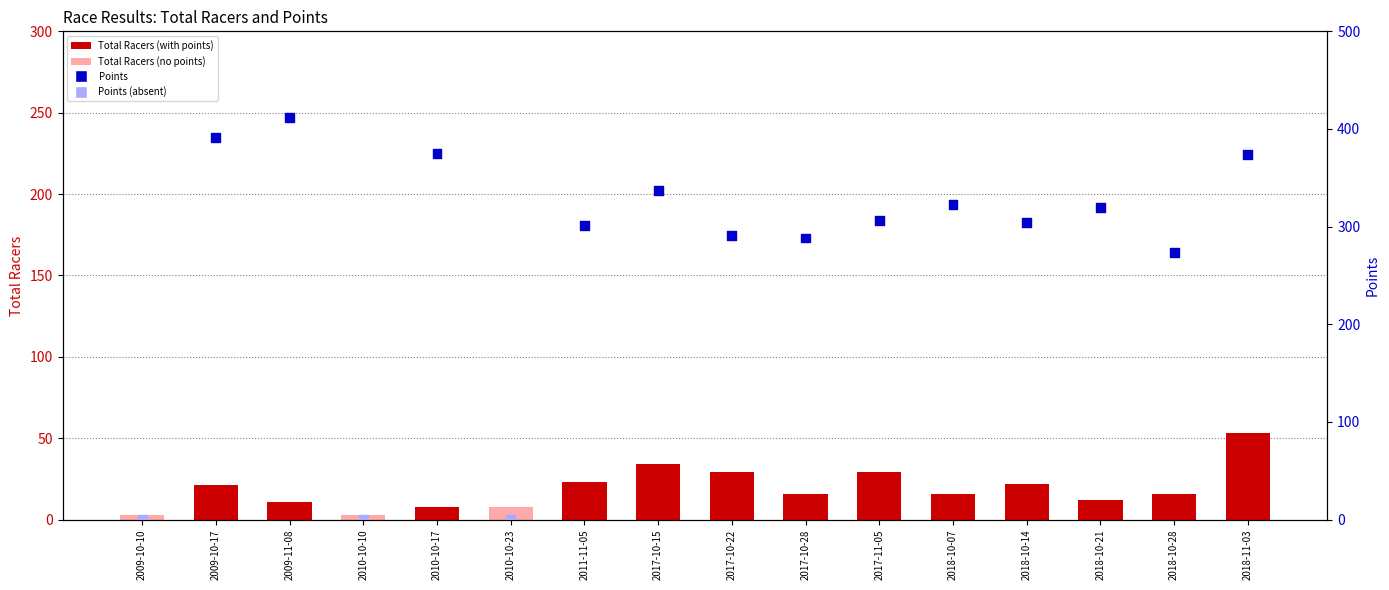

What is the total value across all series at 2010-10-10?

3.0